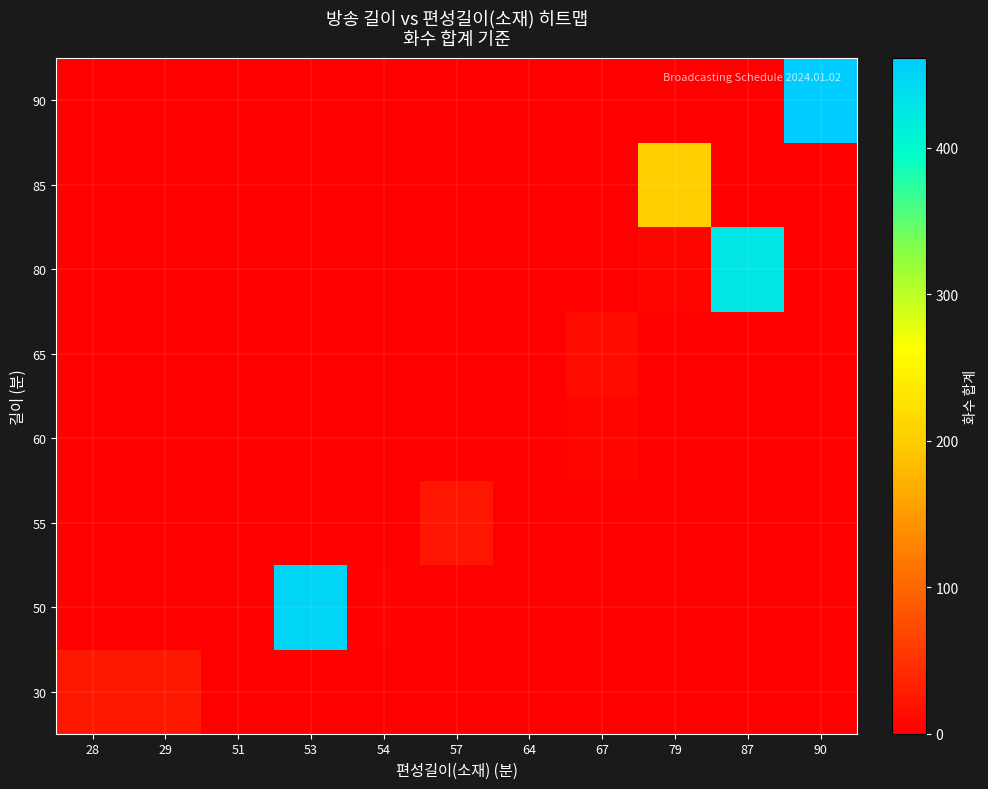

Reading right to left, transcribe all the data shown in this chart.

30: 90=0	87=0	79=0	67=0	64=0	57=0	54=0	53=0	51=0	29=24	28=24
50: 90=0	87=0	79=0	67=0	64=0	57=0	54=2	53=448	51=1	29=0	28=0
55: 90=0	87=0	79=0	67=0	64=0	57=22	54=1	53=0	51=0	29=0	28=0
60: 90=0	87=0	79=0	67=6	64=2	57=0	54=0	53=0	51=0	29=0	28=0
65: 90=0	87=0	79=0	67=12	64=0	57=0	54=0	53=0	51=0	29=0	28=0
80: 90=0	87=426	79=7	67=0	64=0	57=0	54=0	53=0	51=0	29=0	28=0
85: 90=0	87=0	79=202	67=0	64=0	57=0	54=0	53=0	51=0	29=0	28=0
90: 90=461	87=0	79=0	67=0	64=0	57=0	54=0	53=0	51=0	29=0	28=0